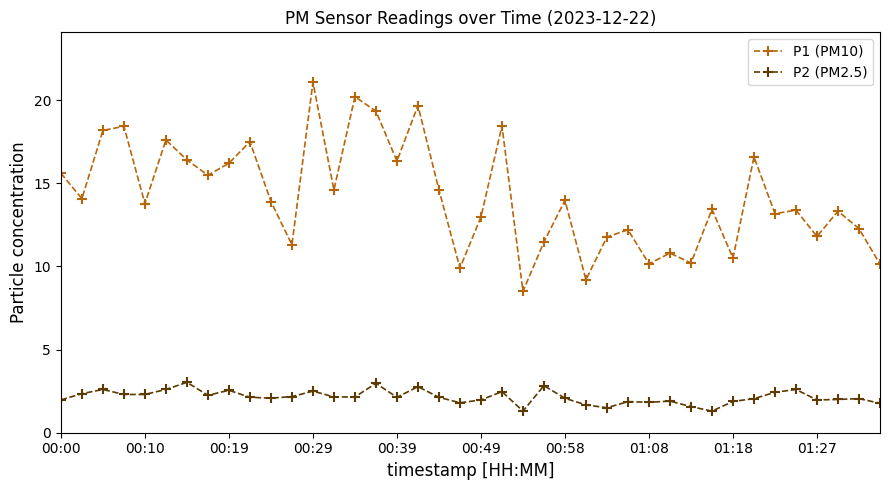

Is this an area chart (filled region under the line)?

No